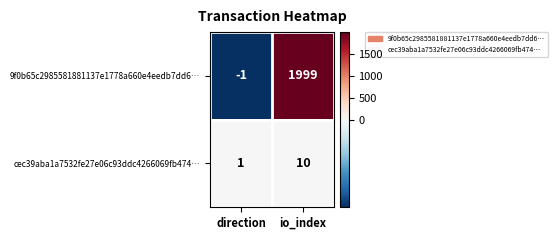

What is the sum of all 9f0b65c2985581881137e1778a660e4eedb7dd6… values?

1998